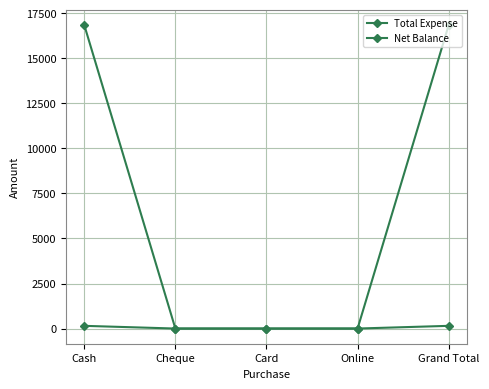

How many lines are shown in the chart?

2